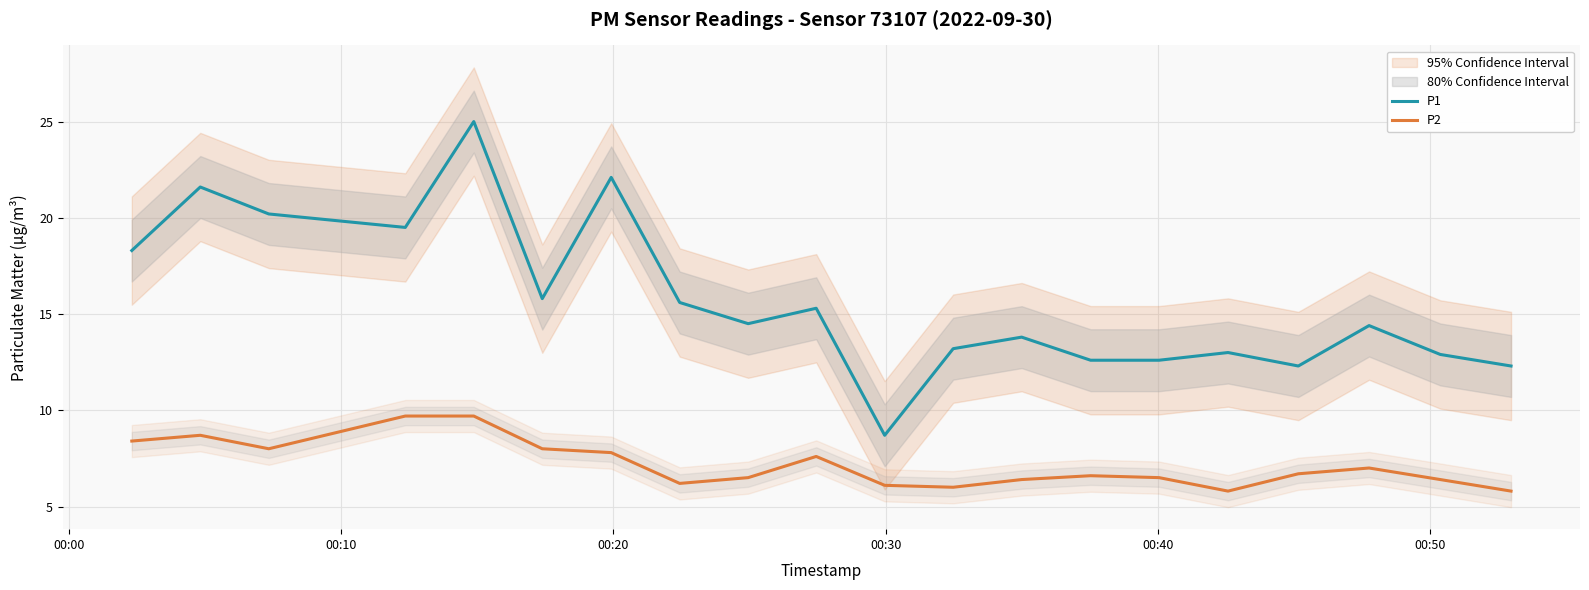

What is the maximum value for P2?

9.7